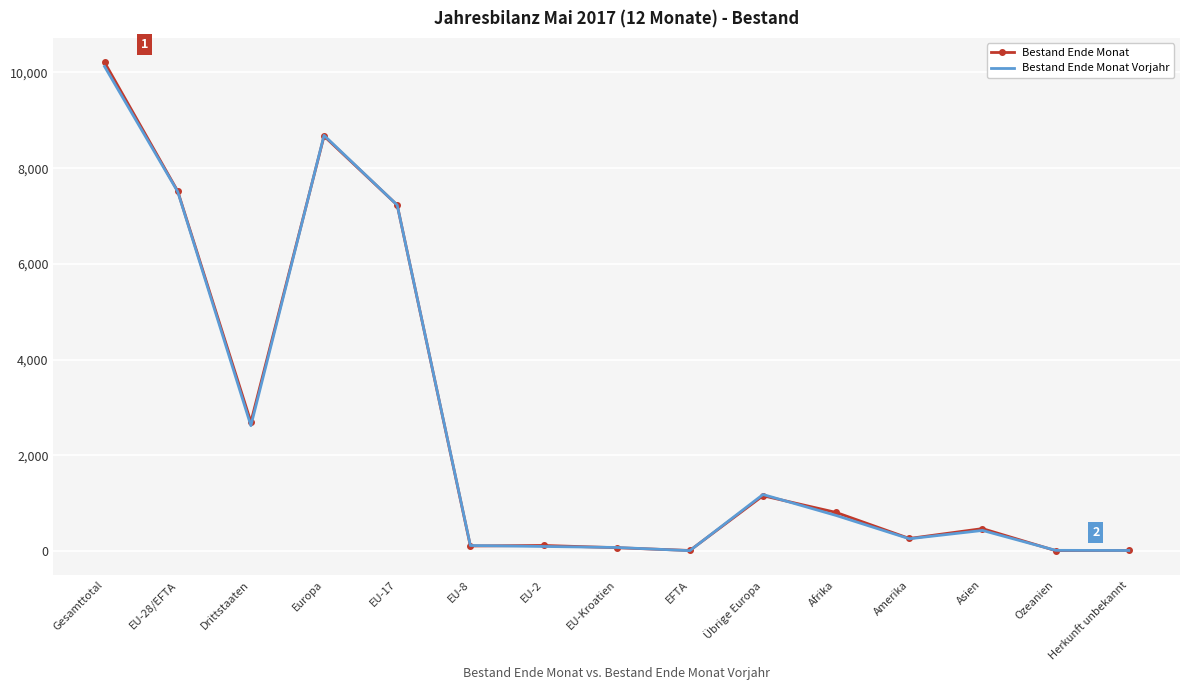

True or false: Bestand Ende Monat has more than 2 points higher than both neighbors.

True